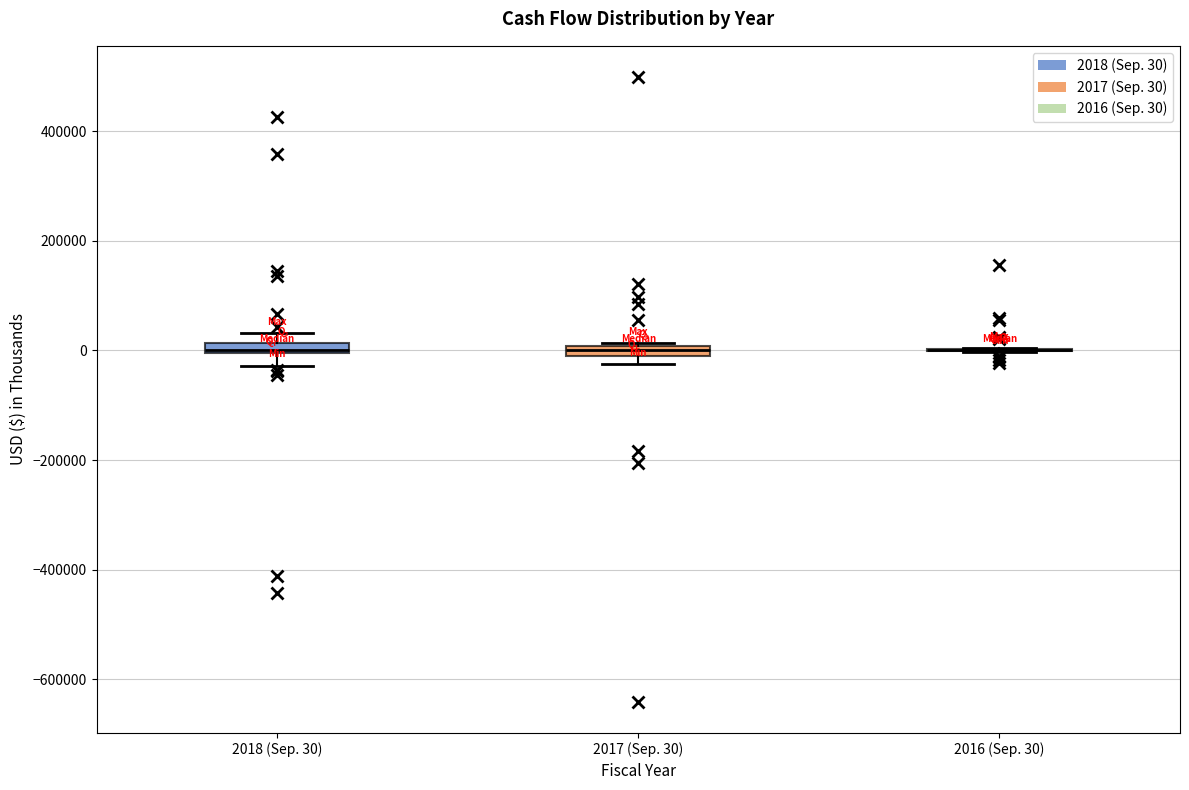

Where is the upper edge of the box for 2018 (Sep. 30) on the y-axis? The values are not printed on the chart, so give them approximately, as read against the axis.

20000